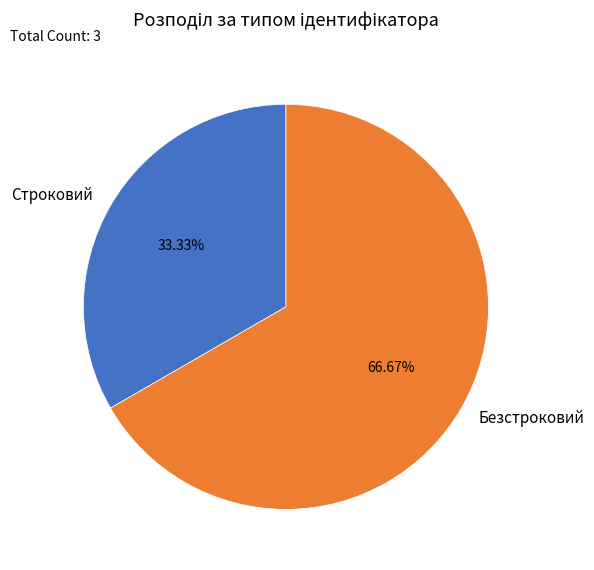

Count the number of slices in the pie.

2